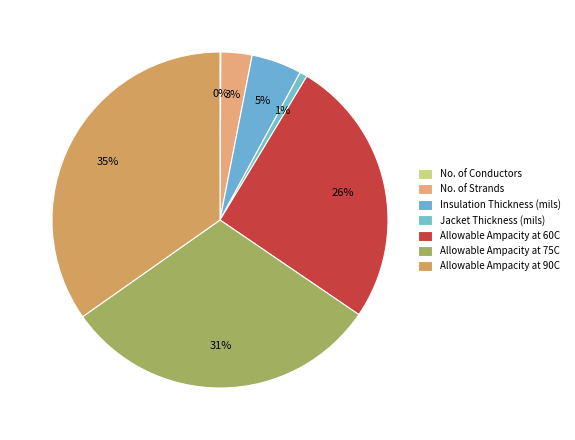

Which slice is the smallest?

No. of Conductors